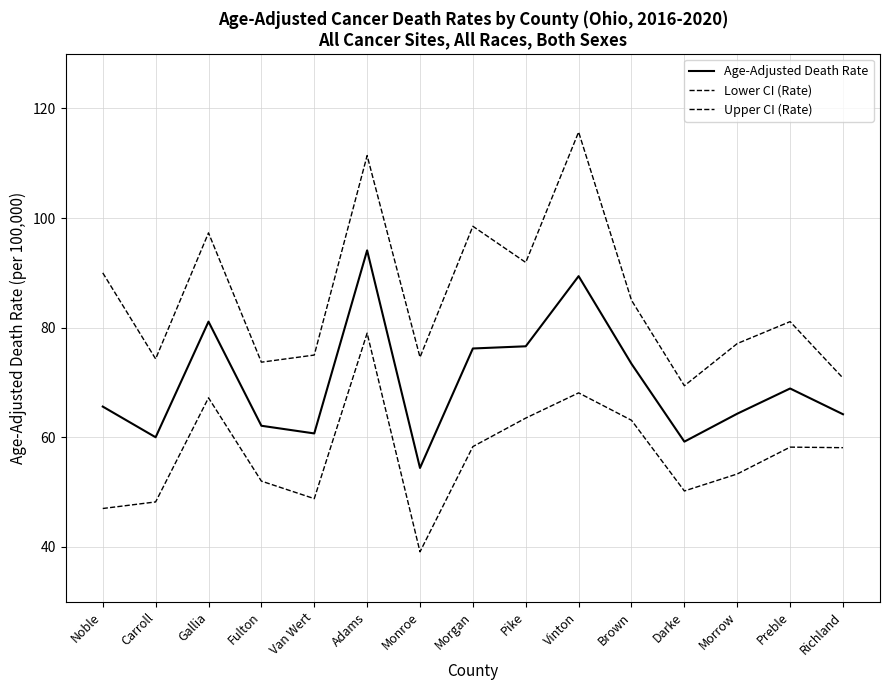

Does the chart have visible grid lines?

Yes